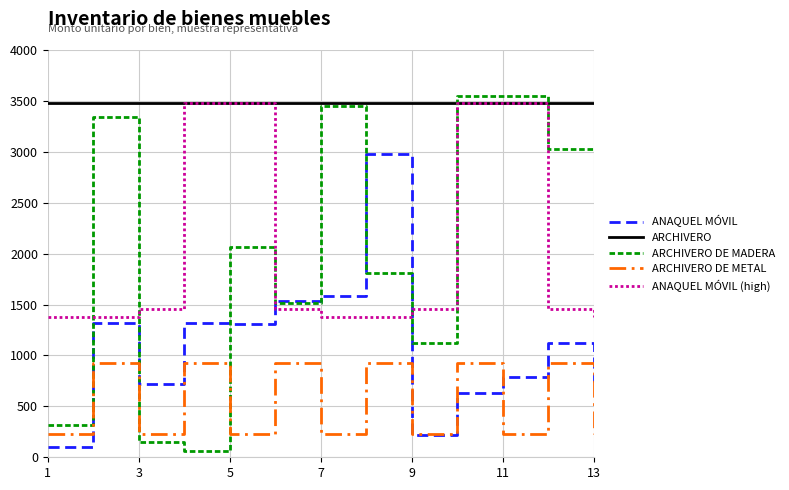

True or false: ARCHIVERO and ARCHIVERO DE METAL cross at least once.

False